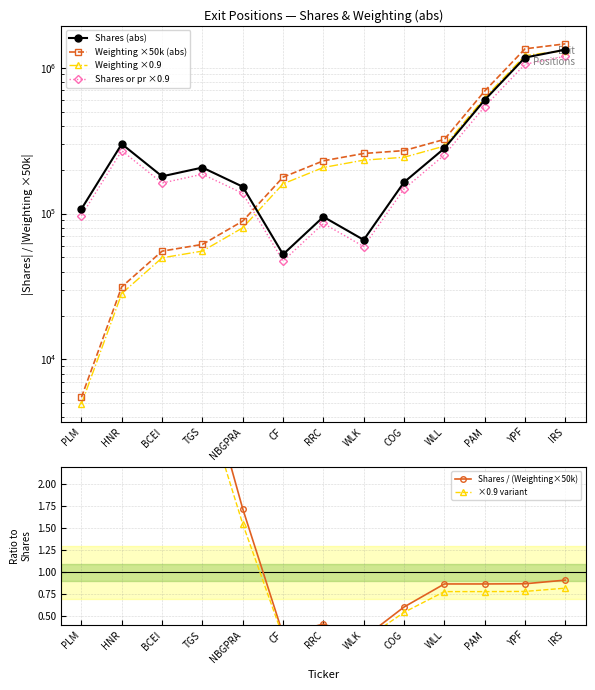

What value does the Shares (abs) series have at TGS?

206788.0